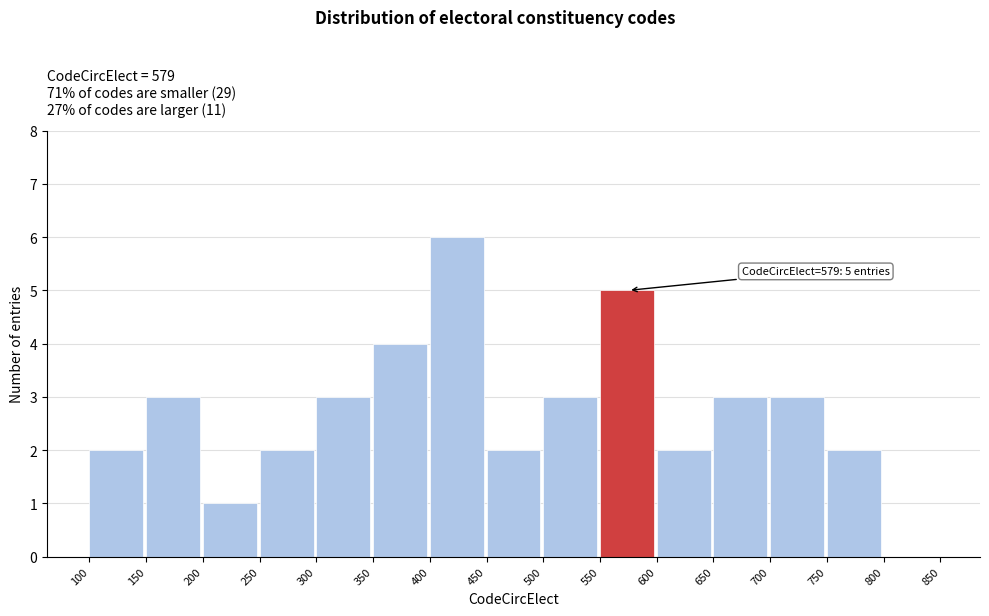

Which range on the x-axis has the tallest bar?

400 to 450